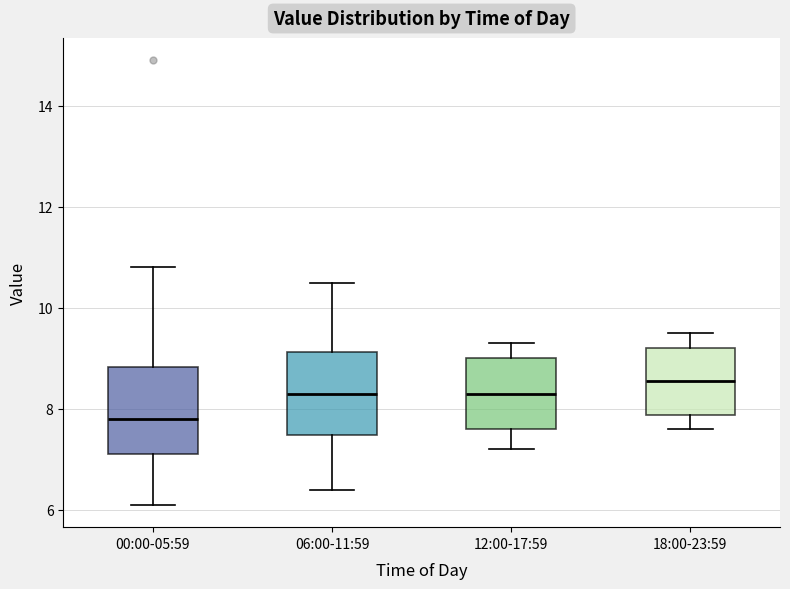

Reading left to right, read every box against the y-axis: the position of its median line, the range the box covers, and the ends of its whiskers. The values are not printed on the chart, so give them approximately, as read against the axis.

00:00-05:59: median 7.8, box 7.2 to 8.8, whiskers 6.2 to 10.8
06:00-11:59: median 8.4, box 7.4 to 9.2, whiskers 6.4 to 10.6
12:00-17:59: median 8.4, box 7.6 to 9.0, whiskers 7.2 to 9.4
18:00-23:59: median 8.6, box 7.8 to 9.2, whiskers 7.6 to 9.6